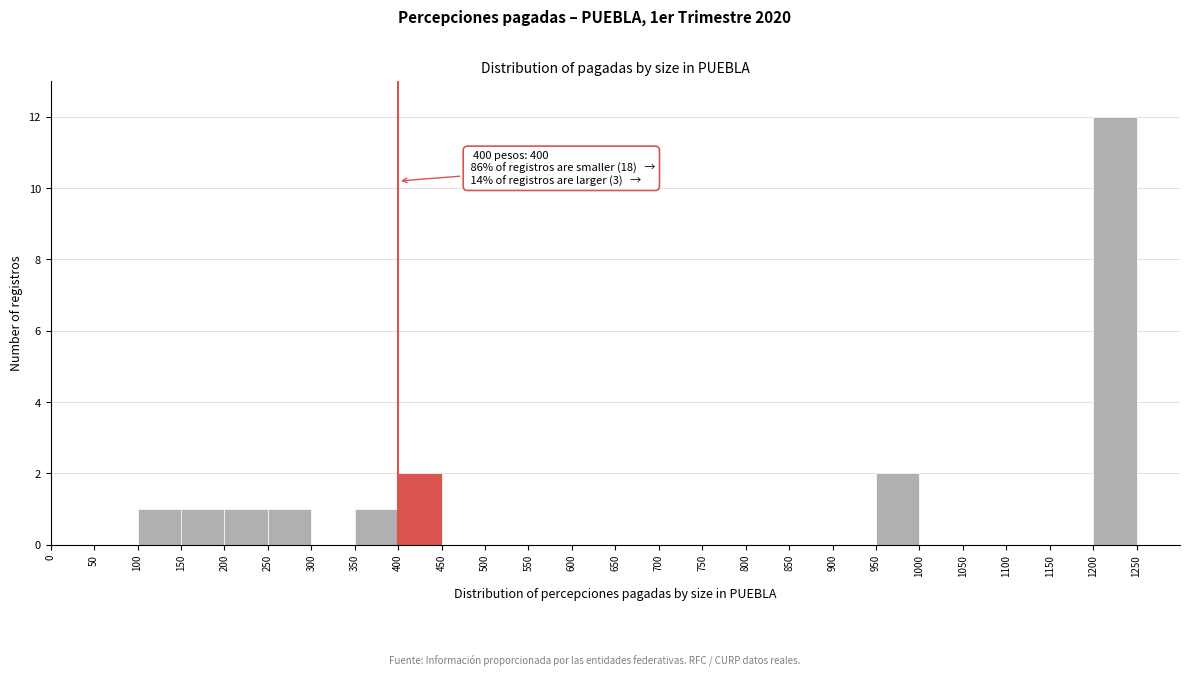

Over which range of the x-axis is the bar tallest?

1200 to 1250